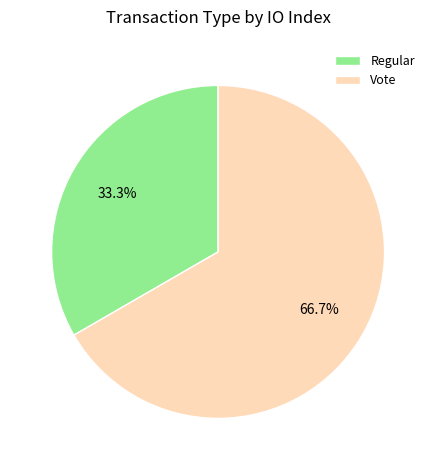

To the nearest percent, what is the difference between the Regular and Vote slice percentages?

33%